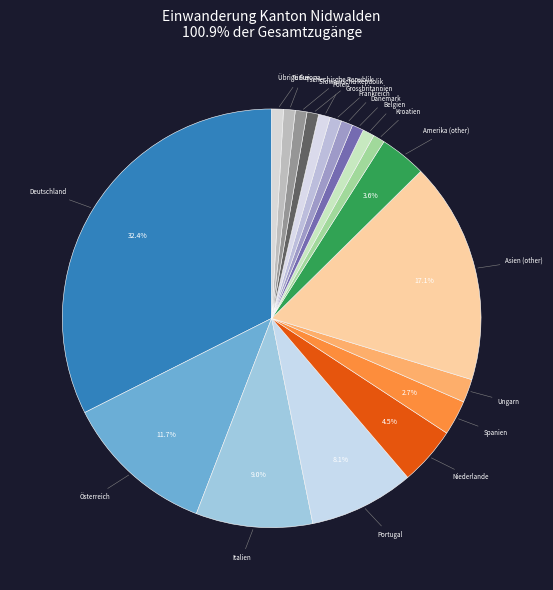

Between Niederlande and Asien (other), which is larger?

Asien (other)